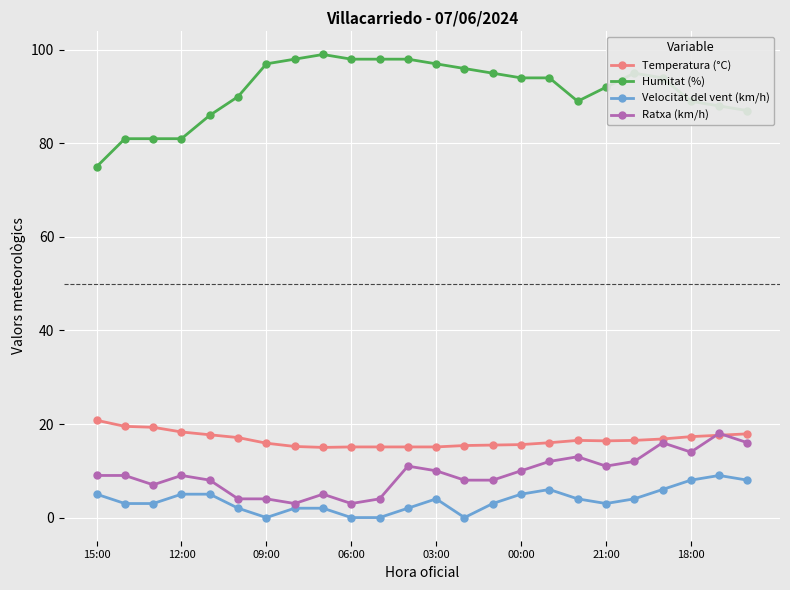

Which series has the largest total across all categories?

Humitat (%)